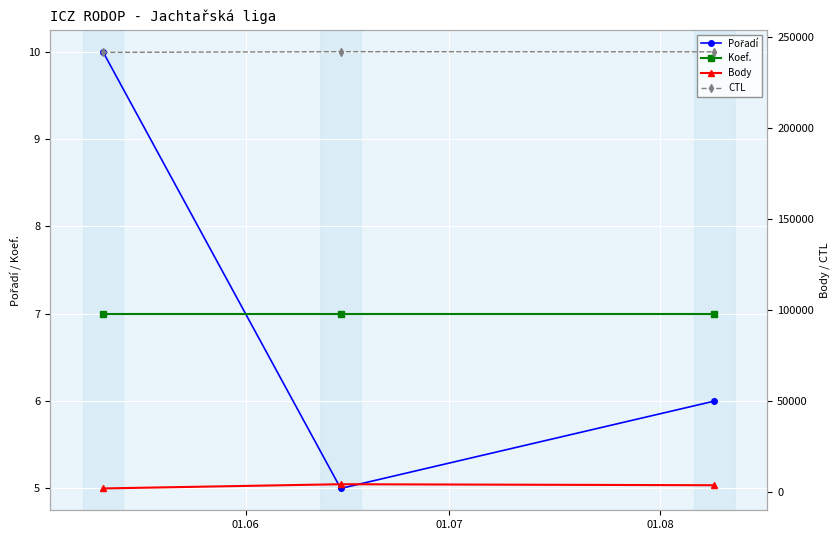

How many data points in Pořadí are less than 6?

1